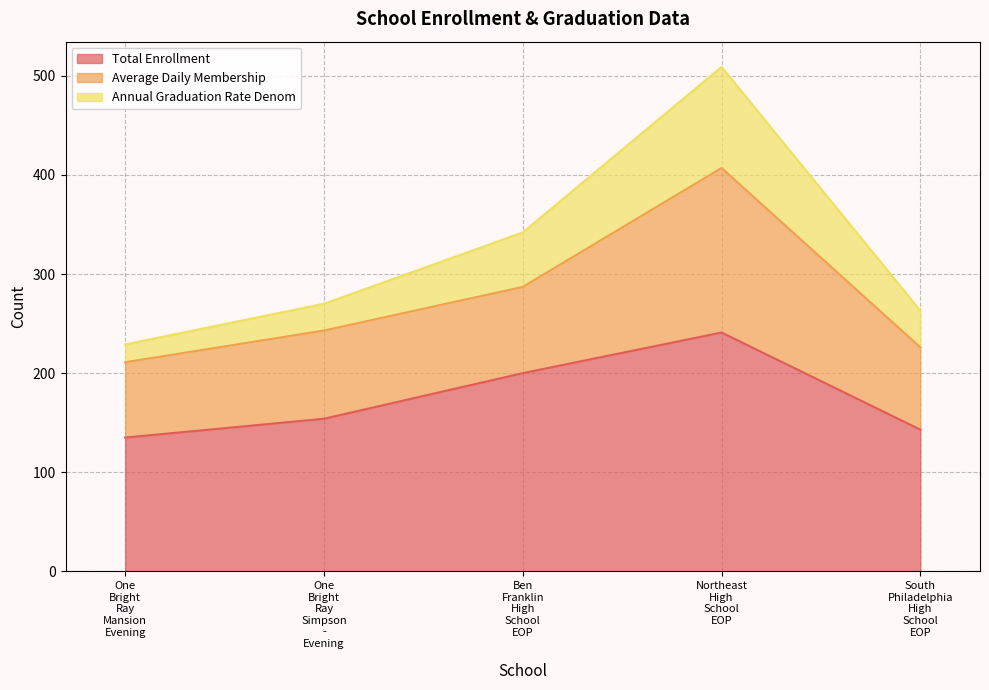

Does the chart display data point markers on the line(s)?

No